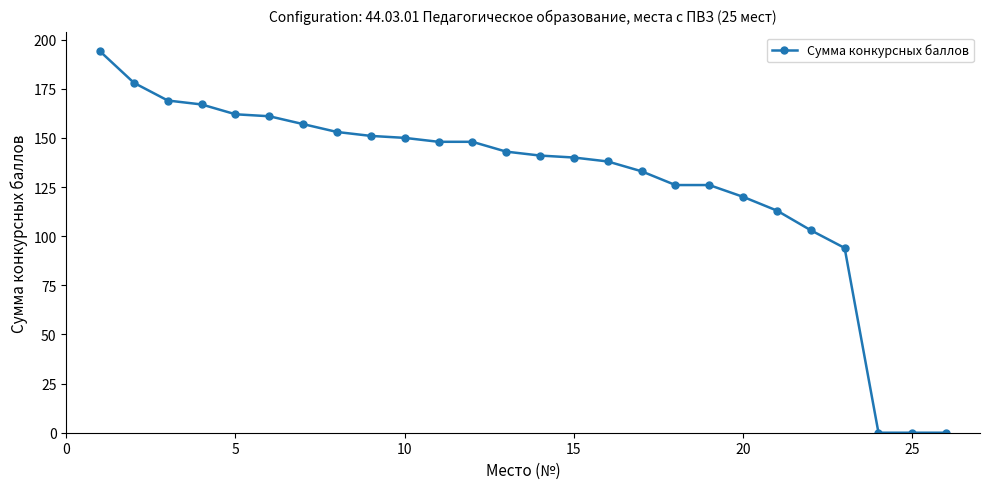

What is the greatest value displayed?

194